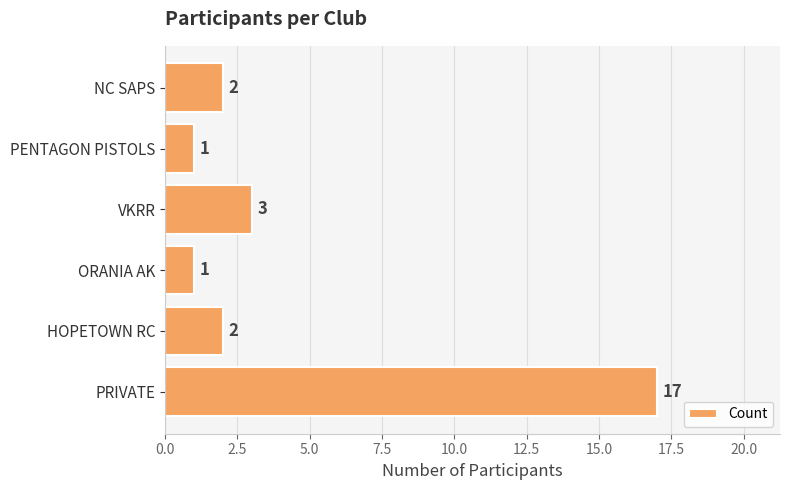

Approximately how many times larger is the value at ORANIA AK compared to NC SAPS?

0.5